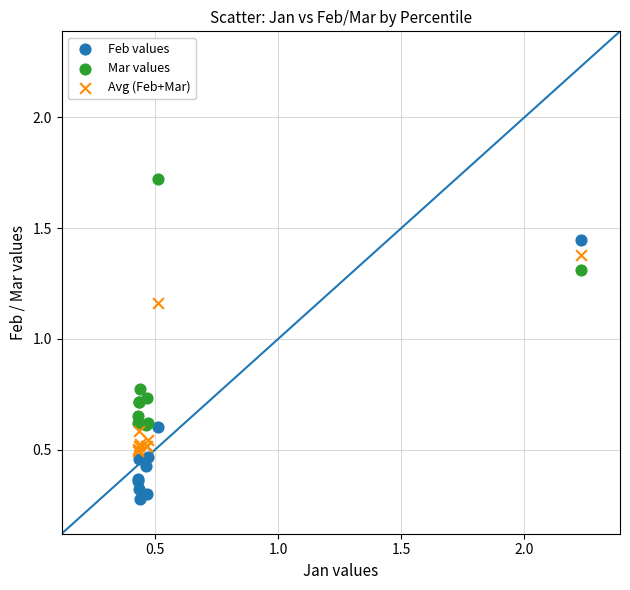

What is the X range (max minus min) for the scatter plot?

1.8